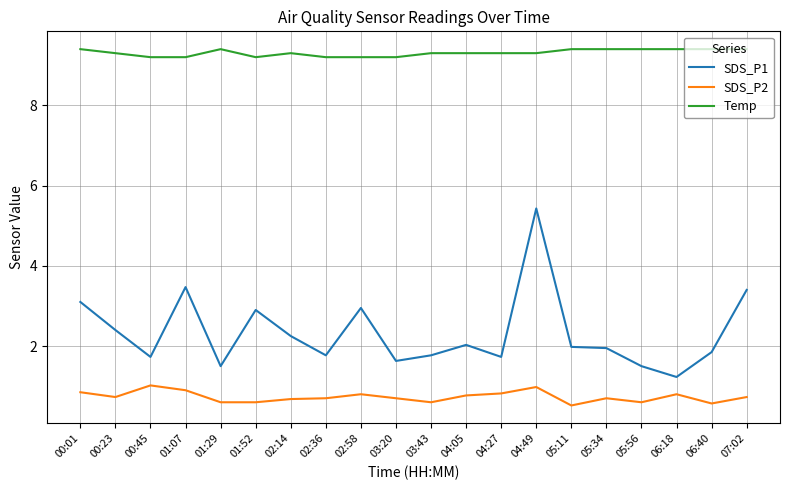

True or false: SDS_P2 and Temp cross at least once.

False